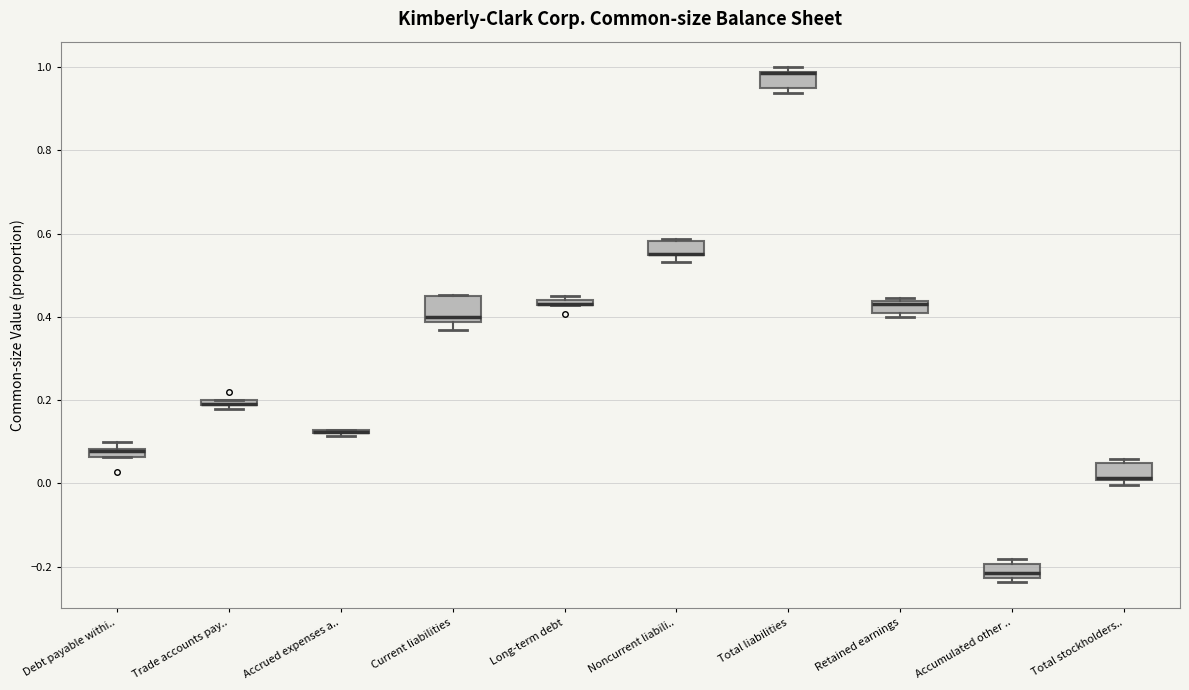

Comparing the boxes themselves (not the whiskers), which one is the tallest?

Current liabilities